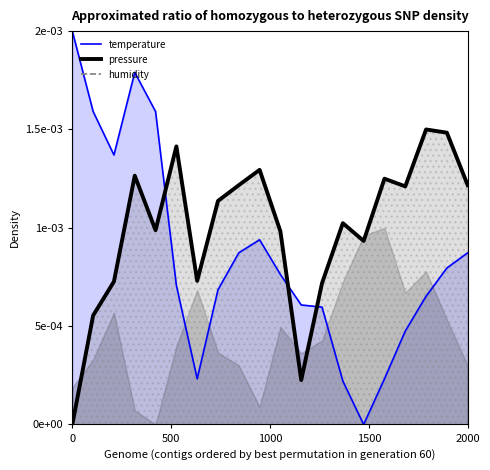

How many interior local peaks (higher than both neighbors) does the data have?

2